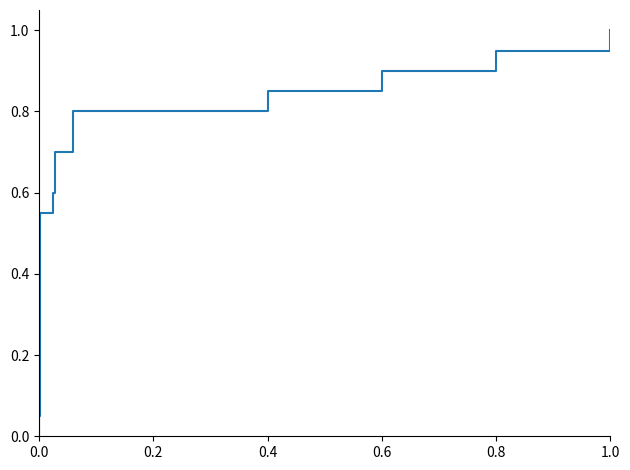

True or false: the data shows 0.1 at 8.

False